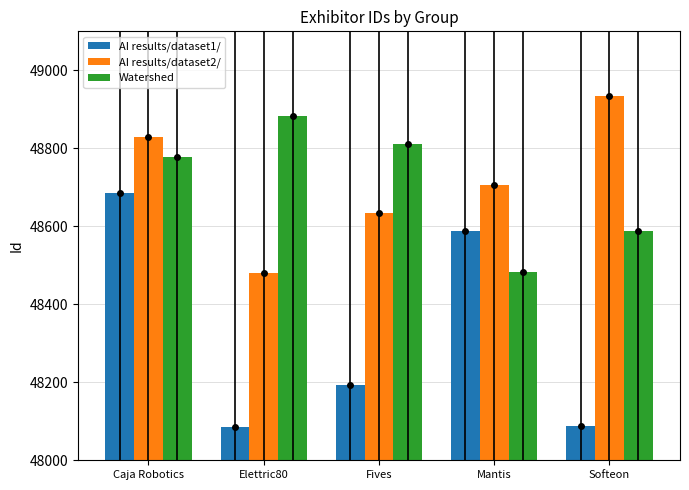

At which category is the sum across all series the highest?

Caja Robotics